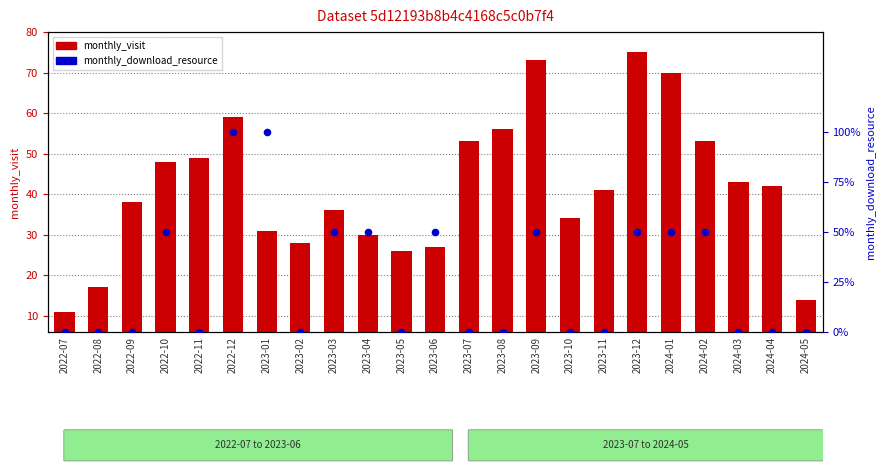

Which series contains the highest Y value?

monthly_download_resource